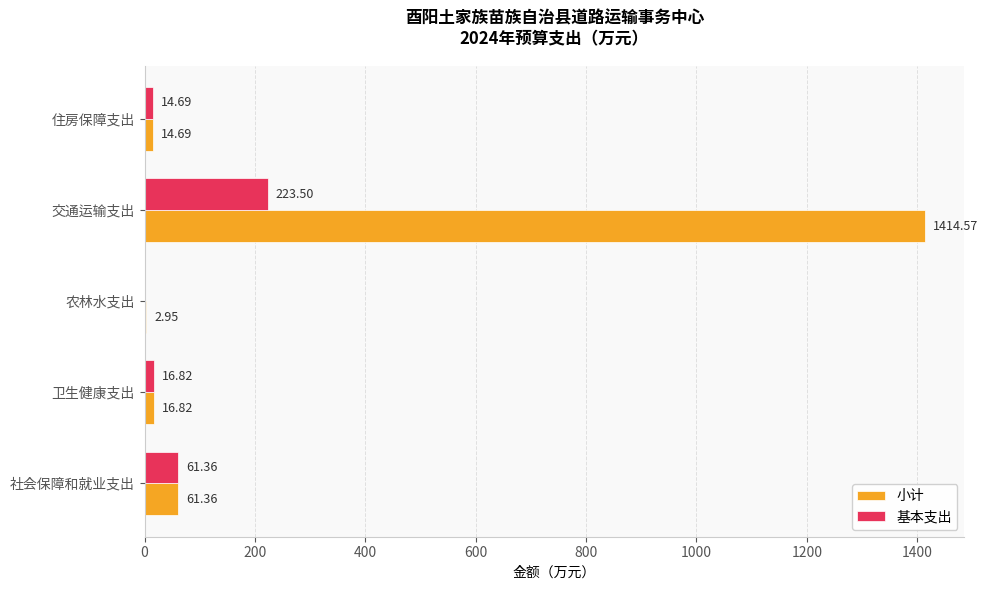

Which series has the largest total across all categories?

小计